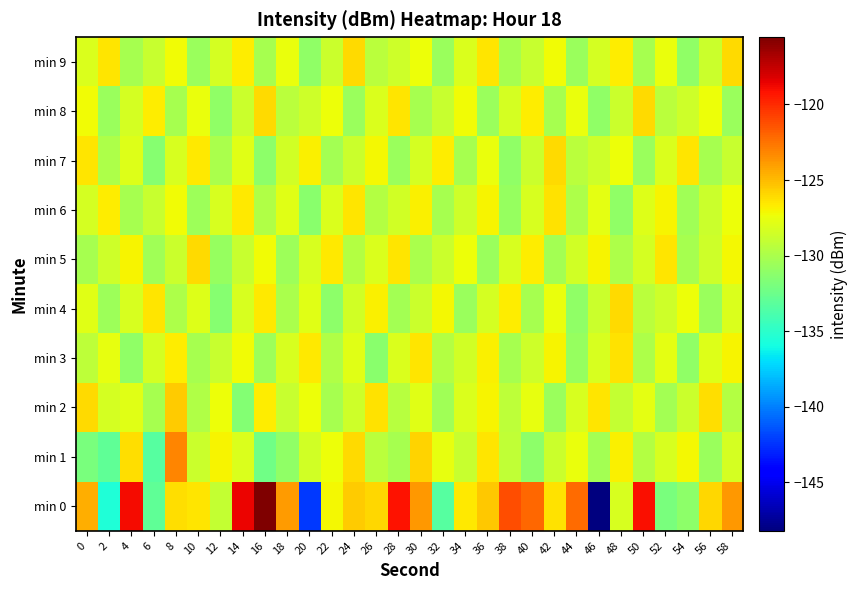

Which series has the widest spread of values?

min 0